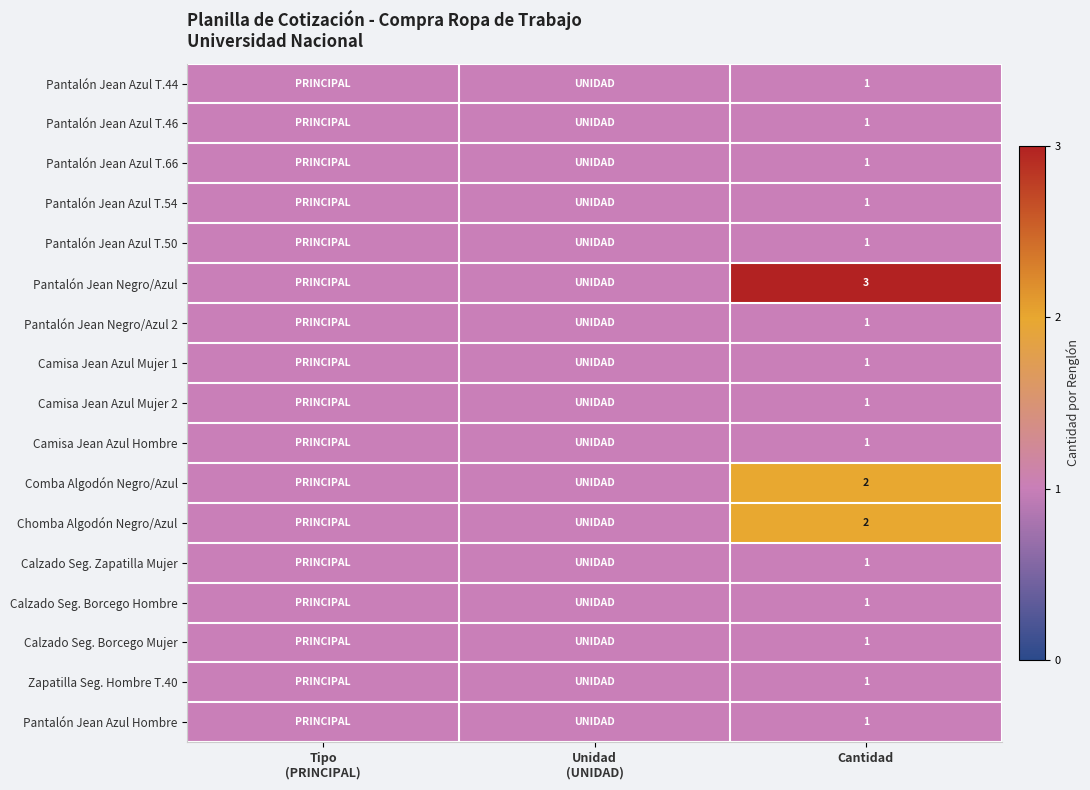

True or false: Camisa Jean Azul Hombre has a value of 1 at Cantidad.

True